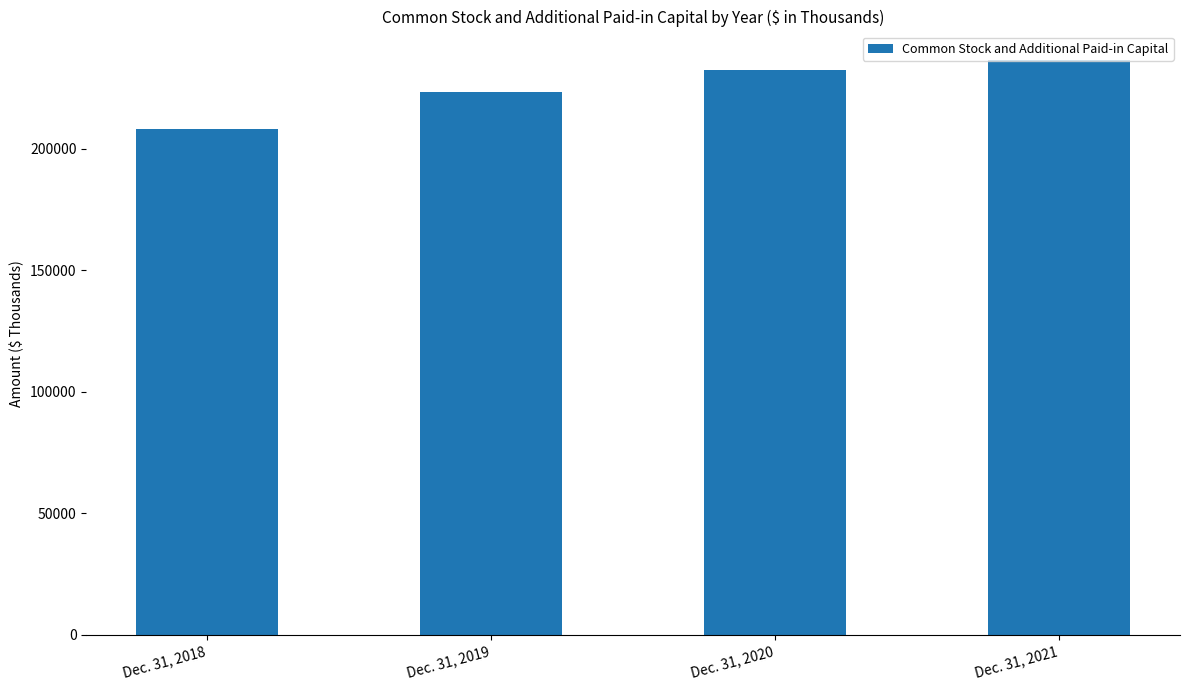

What is the smallest value displayed?

208324